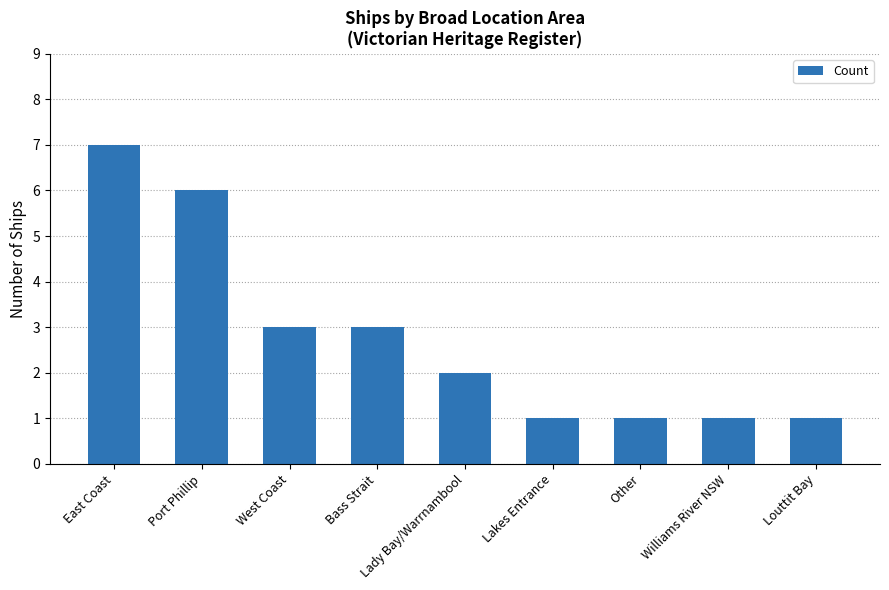

At which label does the data first exceed 2?

East Coast